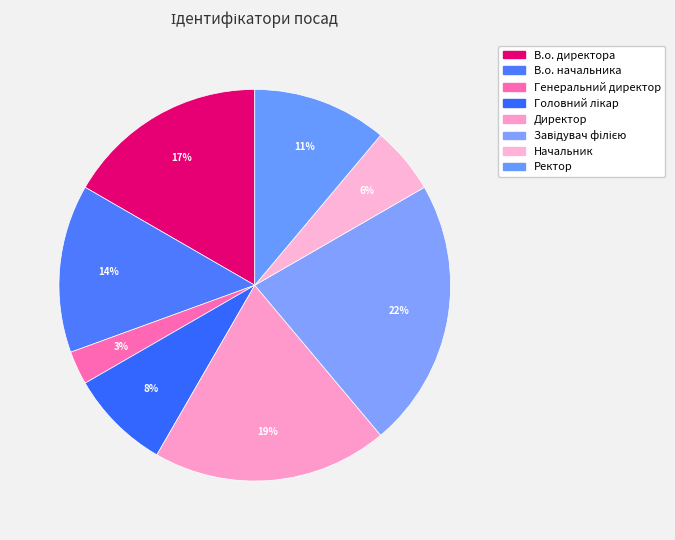

How many segments does this pie chart have?

8